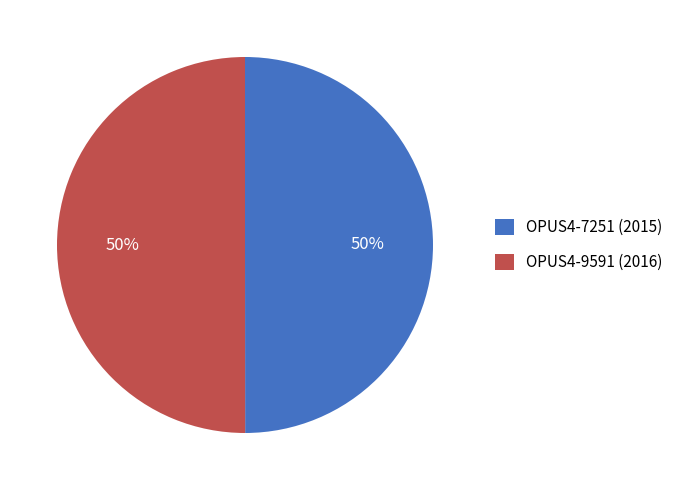

Is it true that OPUS4-9591 (2016) is 60% of the pie?

False